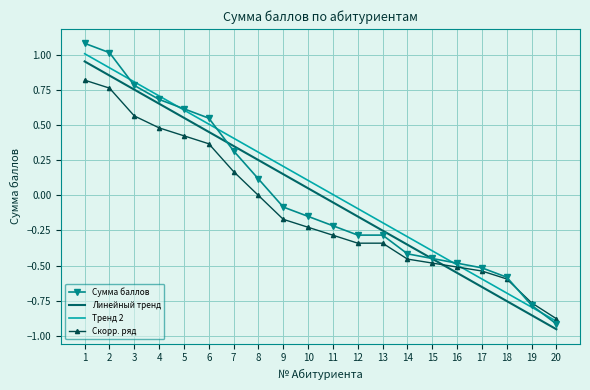

Which series has the widest spread of values?

Сумма баллов